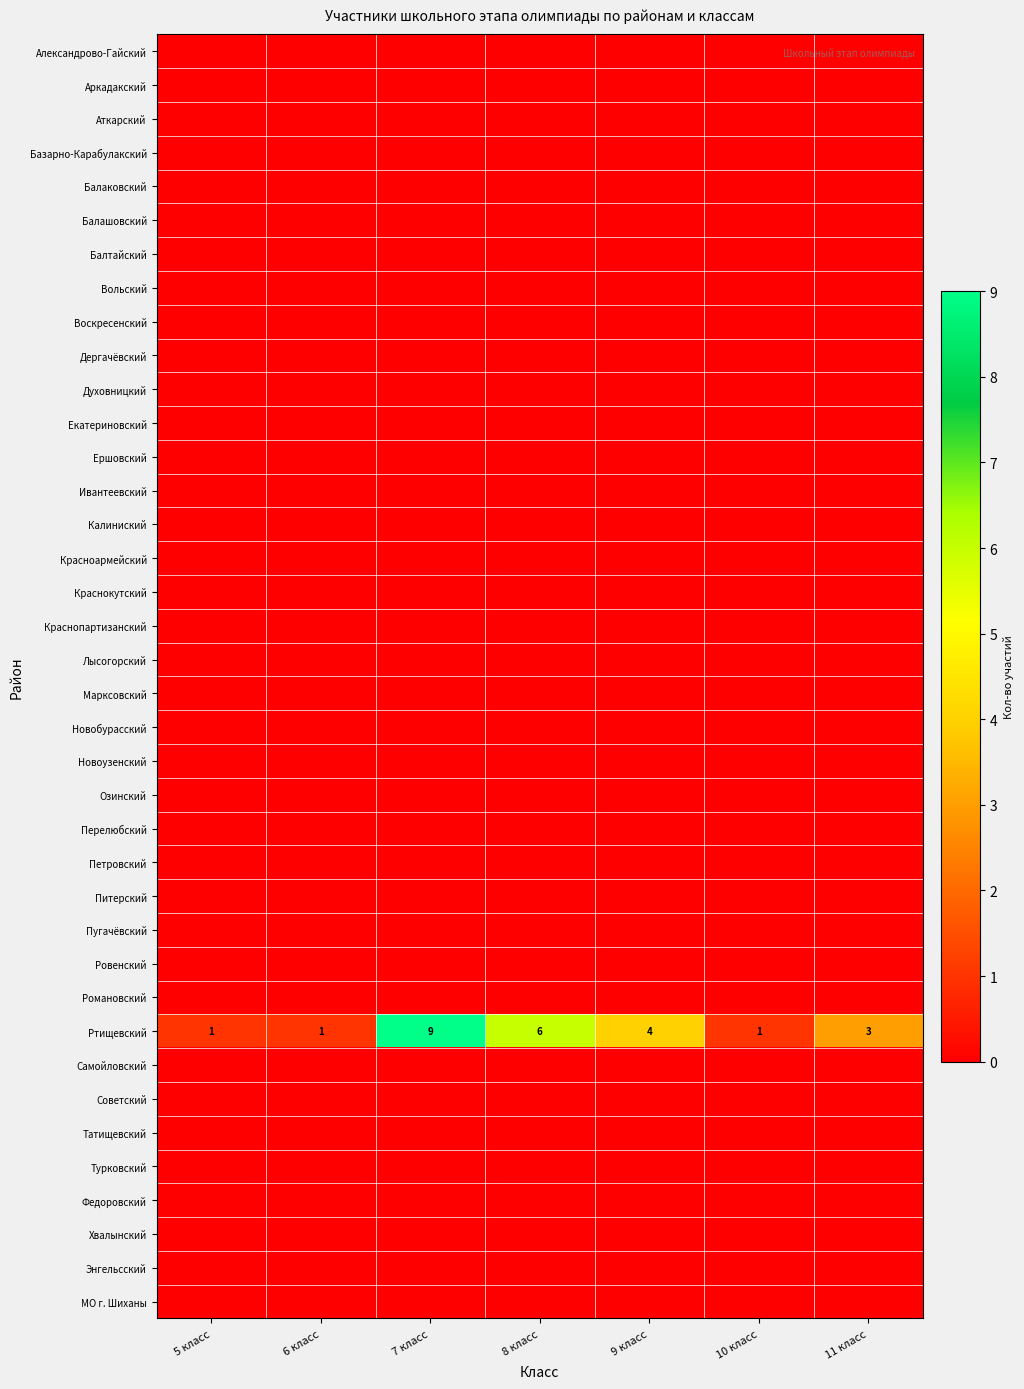

Between 5 класс and 6 класс, which series saw the biggest shift?

Александрово-Гайский